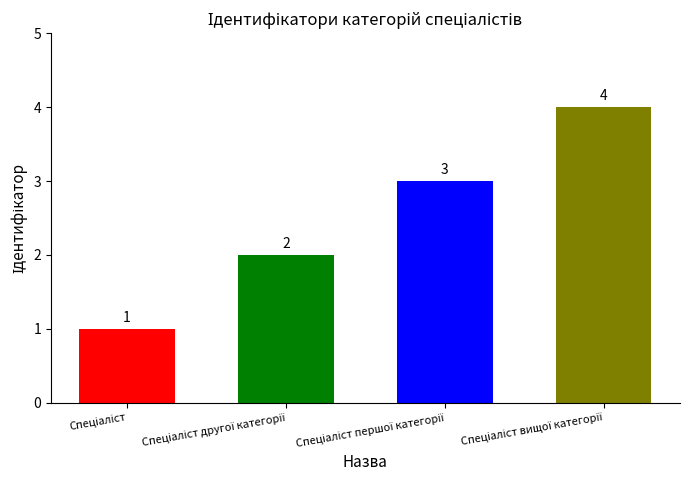

What is the difference between the maximum and minimum values?

3